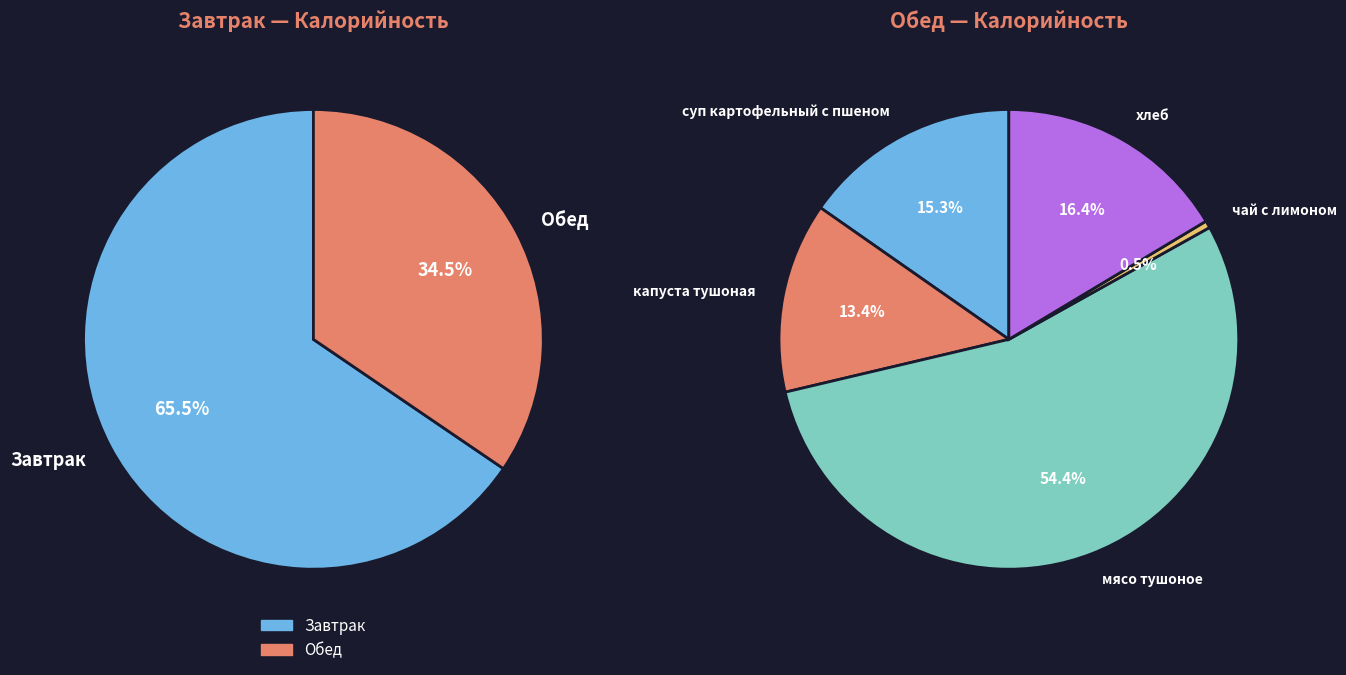

Rank the series by their average value, from highest to lowest.

Завтрак, Обед